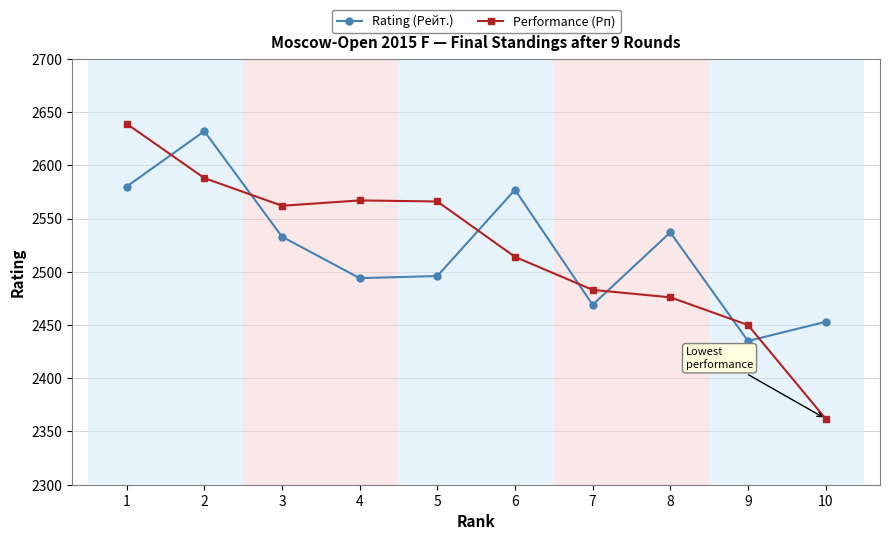

What is the difference between the Rating (Рейт.) values at 7 and 1?

111